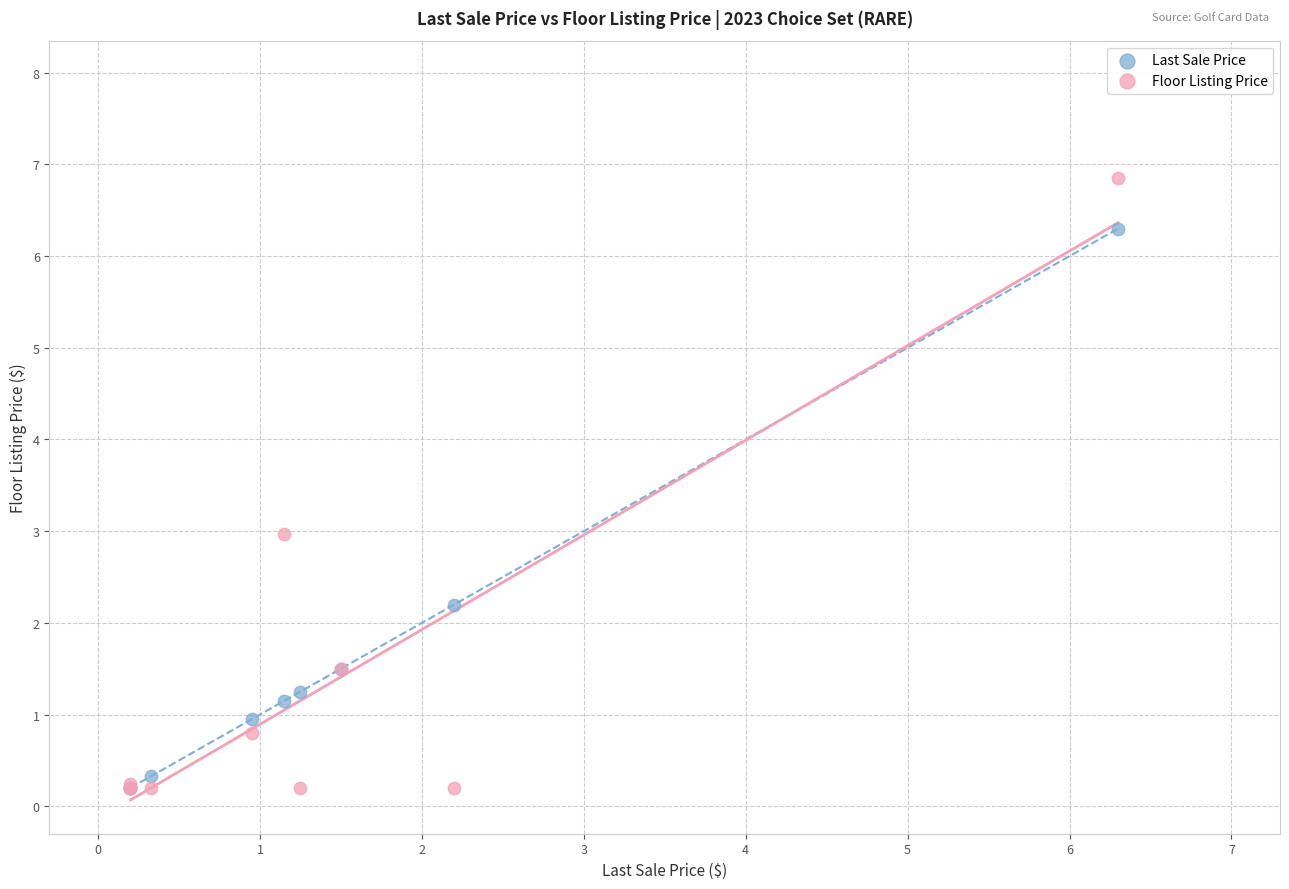

Which series reaches the maximum Y coordinate?

Floor Listing Price